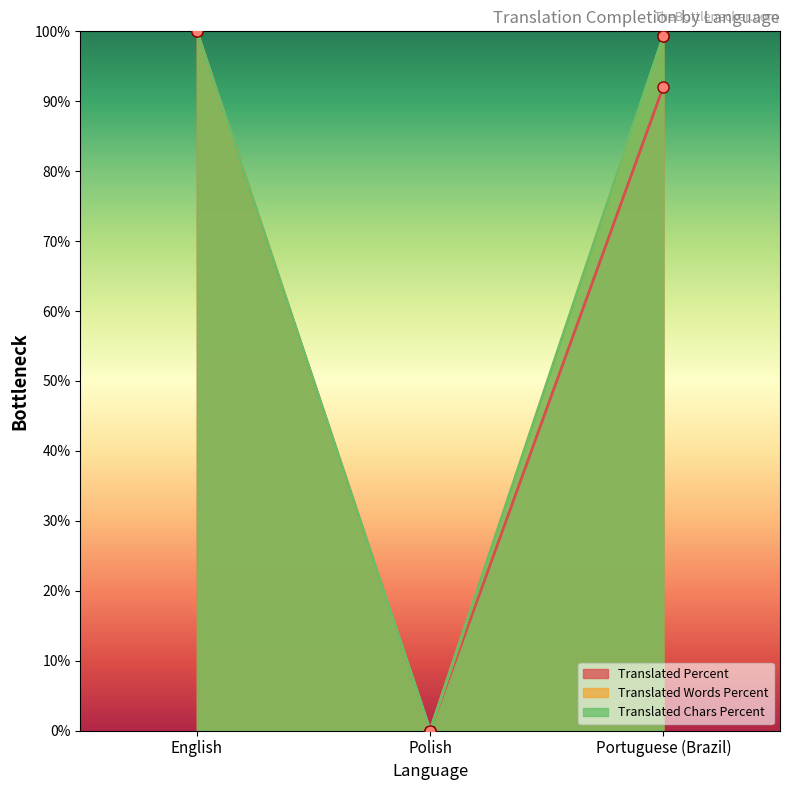

What is the total value across all series at Portuguese (Brazil)?

290.7